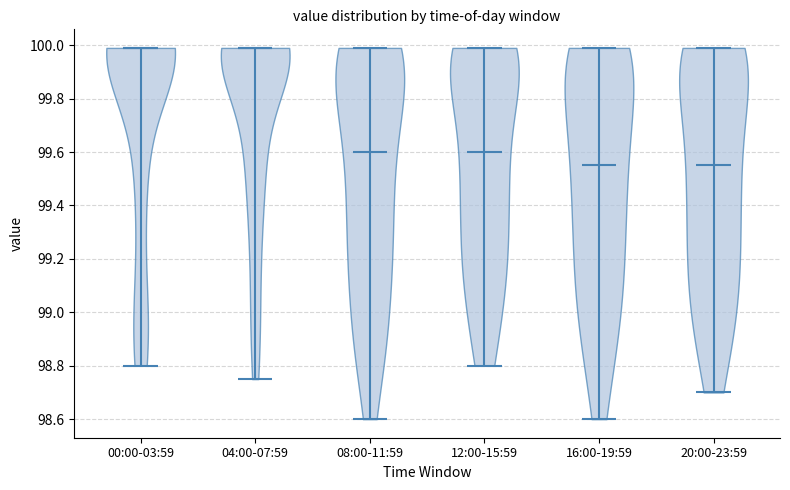

Reading left to right, read every violin against the y-axis: where its median line is, and the lowest and highest points it reaches. The values are not printed on the chart, so give them approximately, as read against the axis.

00:00-03:59: median line 100.00, lowest point 98.80, highest point 100.00
04:00-07:59: median line 100.00, lowest point 98.76, highest point 100.00
08:00-11:59: median line 99.60, lowest point 98.60, highest point 100.00
12:00-15:59: median line 99.60, lowest point 98.80, highest point 100.00
16:00-19:59: median line 99.56, lowest point 98.60, highest point 100.00
20:00-23:59: median line 99.56, lowest point 98.70, highest point 100.00